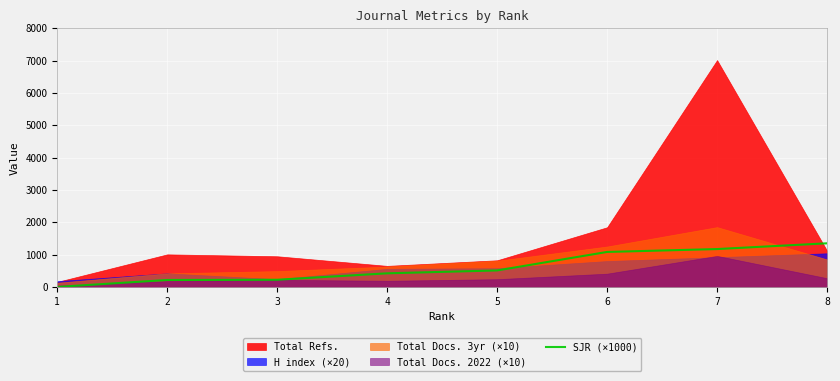

Reading left to right, extract all data points from this chart.

0	215	222	421	510	1082	1171	1349